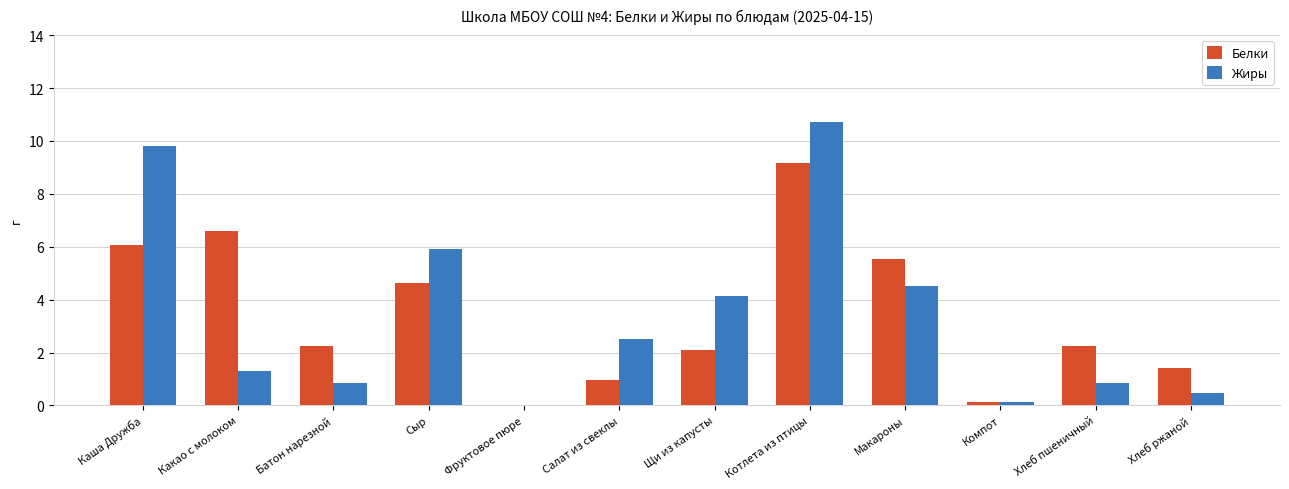

What is the highest value of the Белки series?

9.2